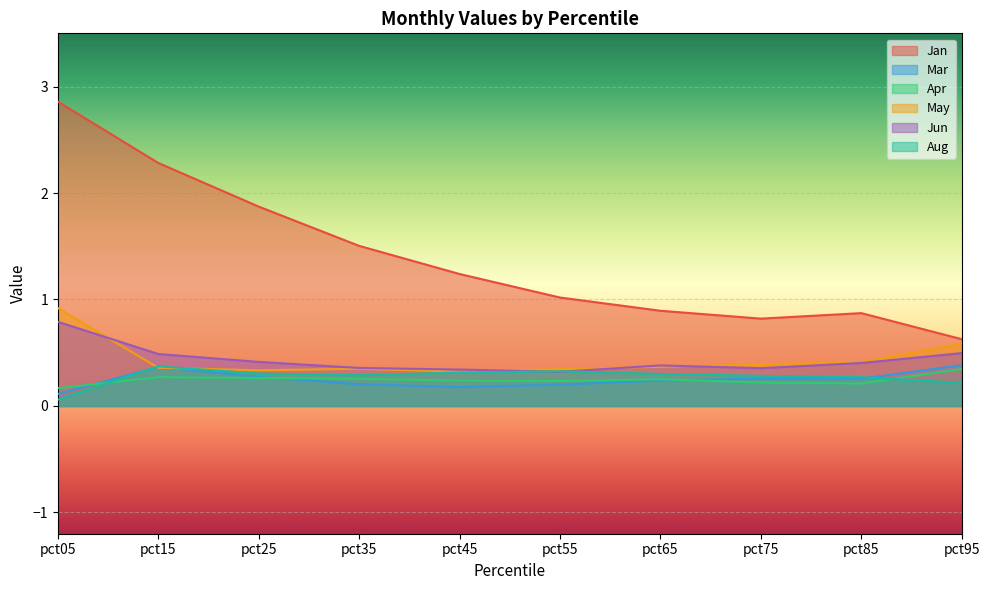

What is the value of the Aug point at the 10th from the left?

0.2